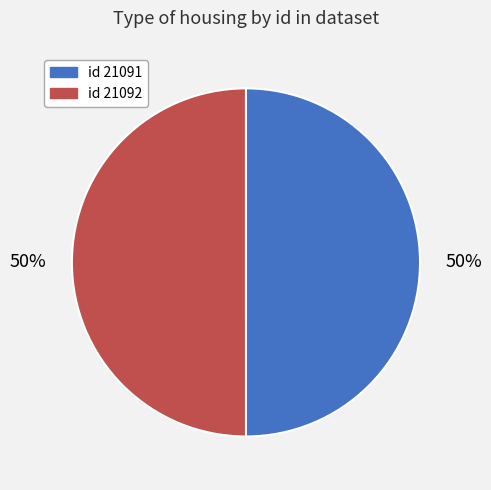

Is it true that id 21091 is 50% of the pie?

True